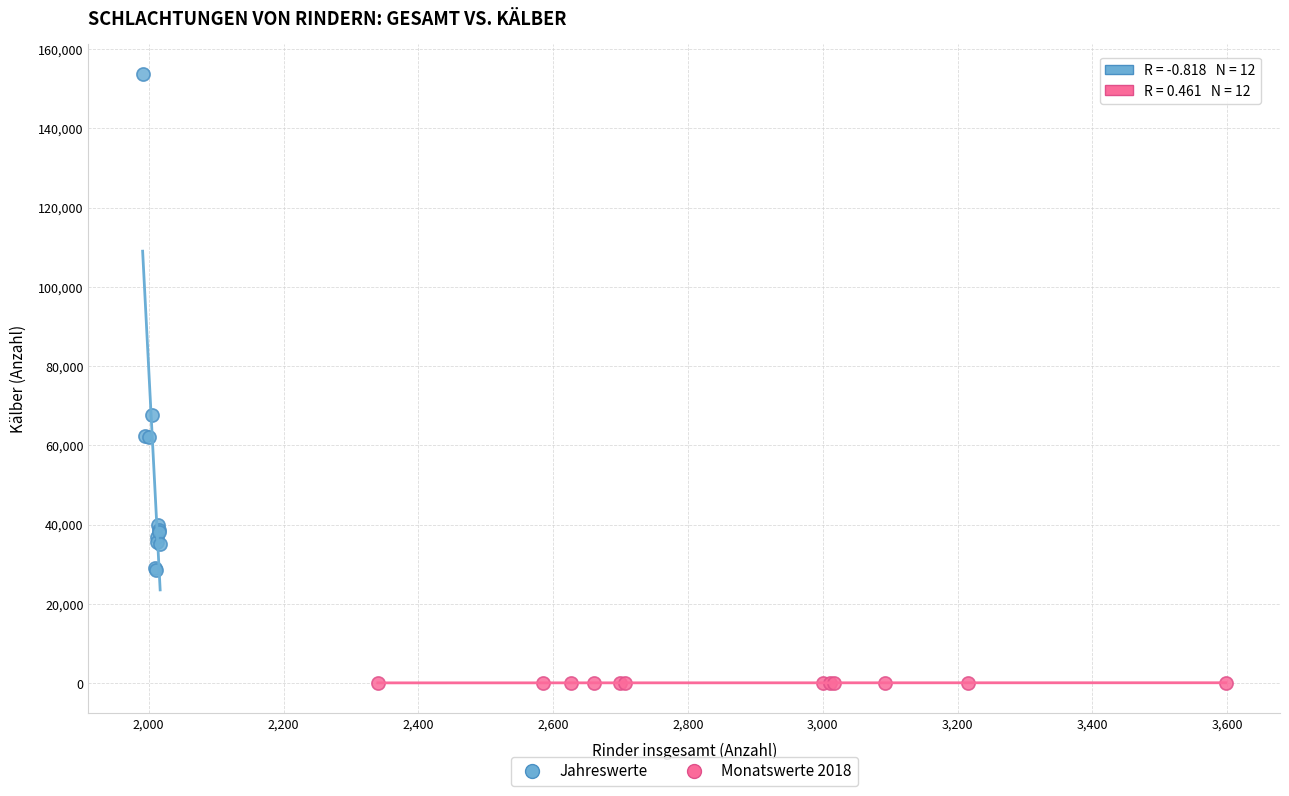

Which series reaches the maximum Y coordinate?

Jahreswerte